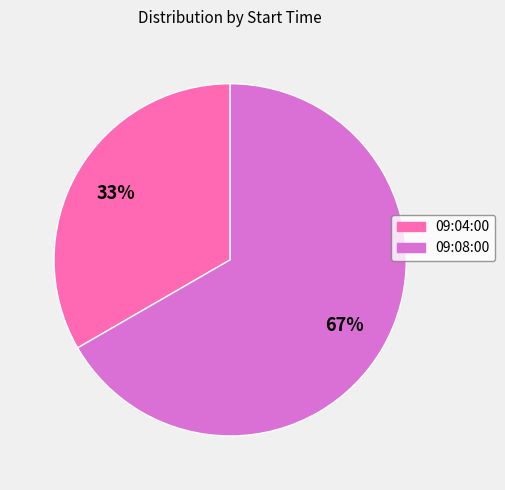

To the nearest percent, what is the average slice percentage?

50%